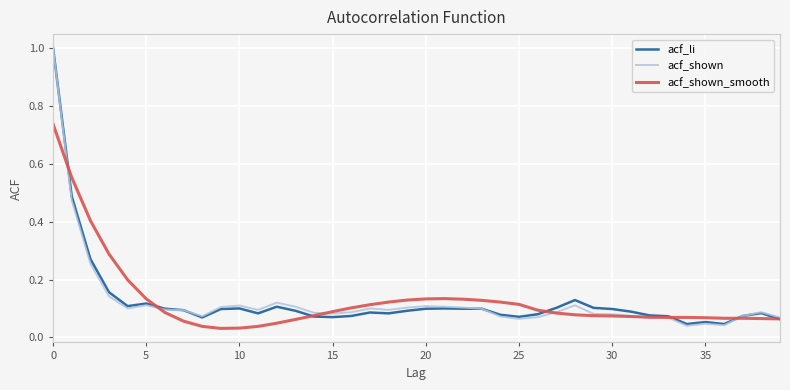

The acf_li series shows 0.1 at 10. True or false?

True